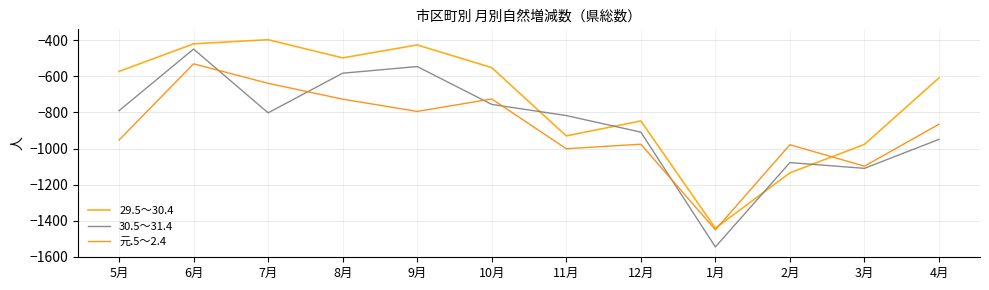

Rank the categories by 元.5～2.4 value from highest to lowest.

6月, 7月, 10月, 8月, 9月, 4月, 5月, 12月, 2月, 11月, 3月, 1月